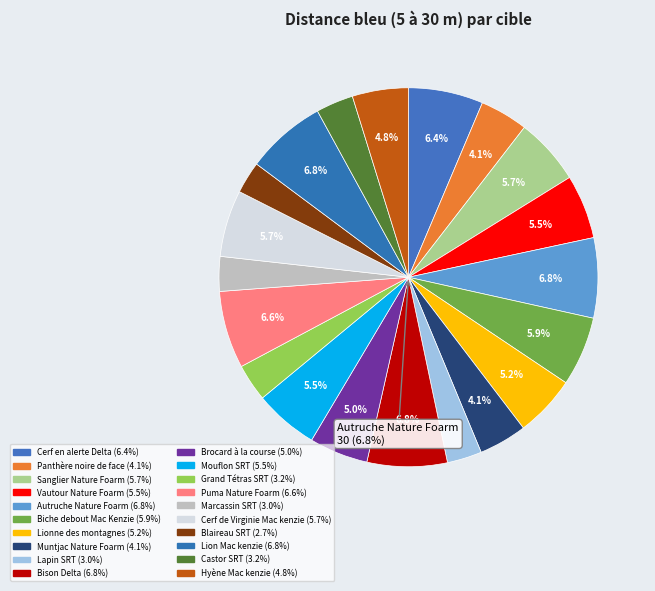

Rank the categories by value from lowest to highest.

Blaireau SRT, Lapin SRT, Marcassin SRT, Grand Tétras SRT, Castor SRT, Panthère noire de face, Muntjac Nature Foarm, Hyène Mac kenzie, Brocard à la course, Lionne des montagnes, Vautour Nature Foarm, Mouflon SRT, Sanglier Nature Foarm, Cerf de Virginie Mac kenzie, Biche debout Mac Kenzie, Cerf en alerte Delta, Puma Nature Foarm, Autruche Nature Foarm, Bison Delta, Lion Mac kenzie